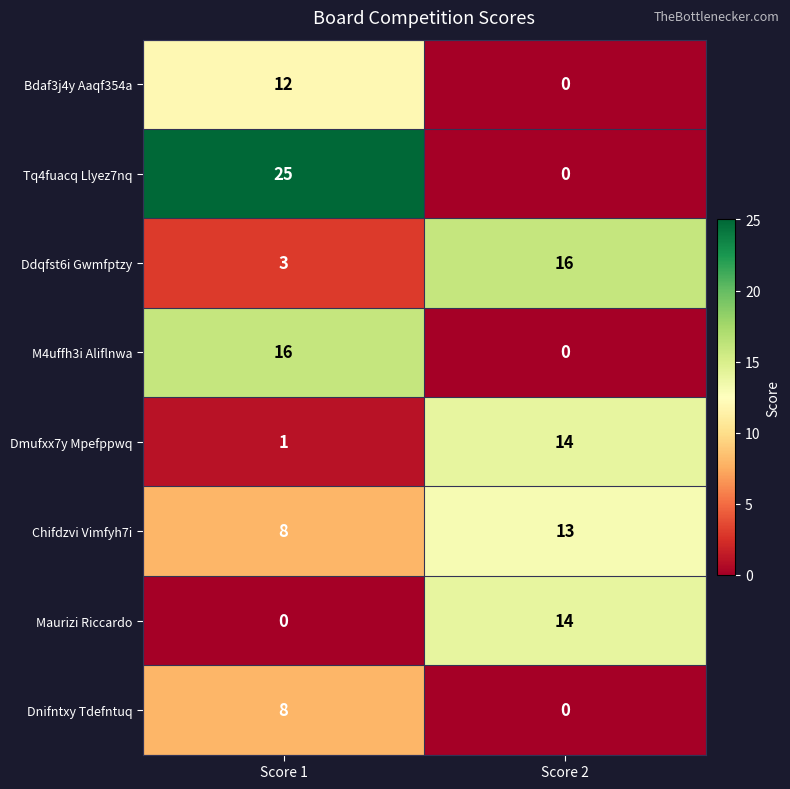

What is the spread (max minus min) of values at Score 2?

16